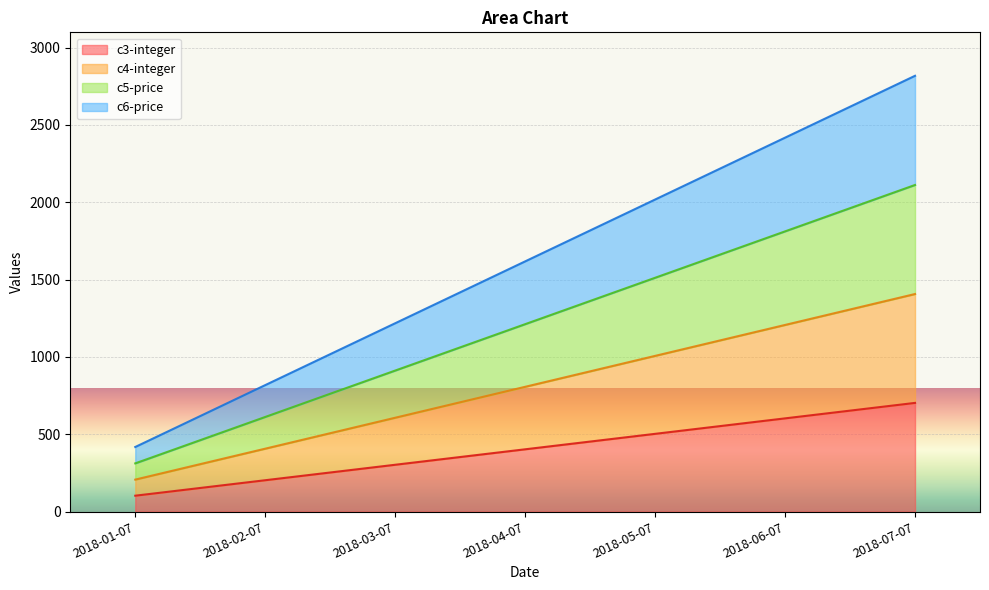

Rank the categories by c4-integer value from highest to lowest.

2018-07-07, 2018-06-07, 2018-05-07, 2018-04-07, 2018-03-07, 2018-02-07, 2018-01-07